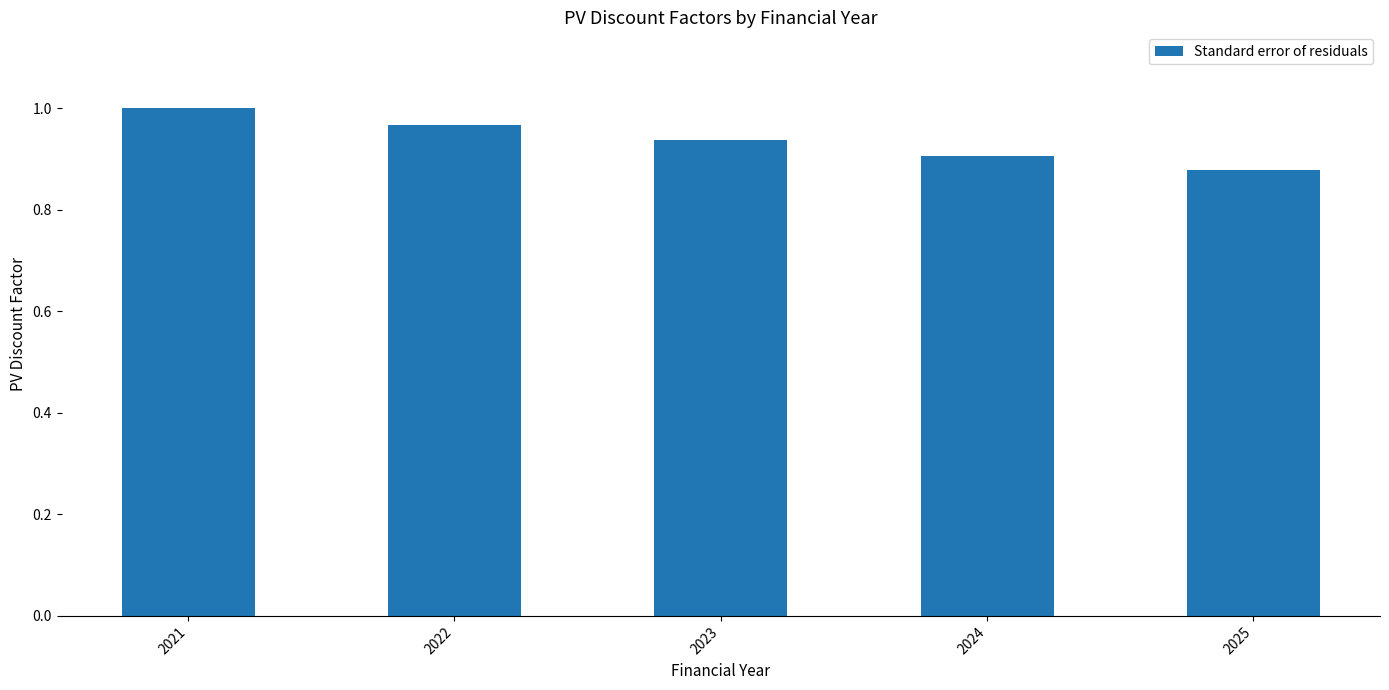

The value at 2024 is 1.4. True or false?

False